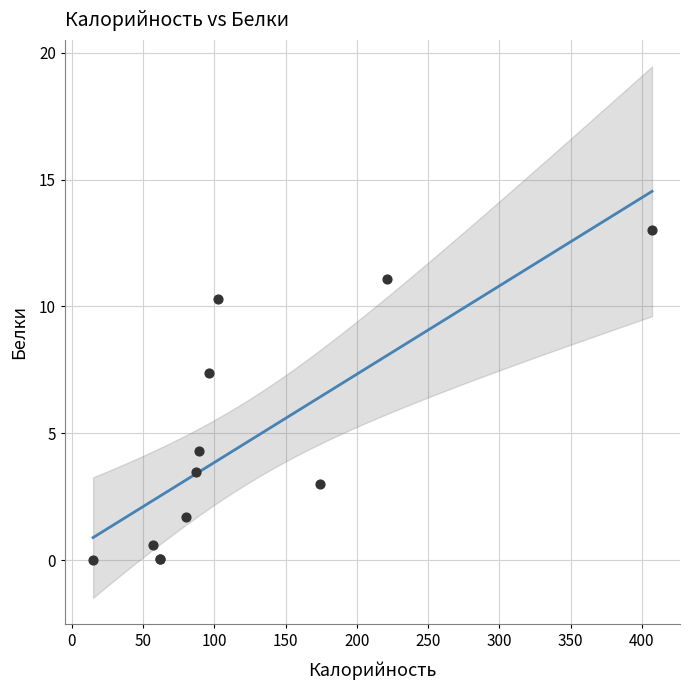

What Y value in the scatter plot is closest to 6?

7.4